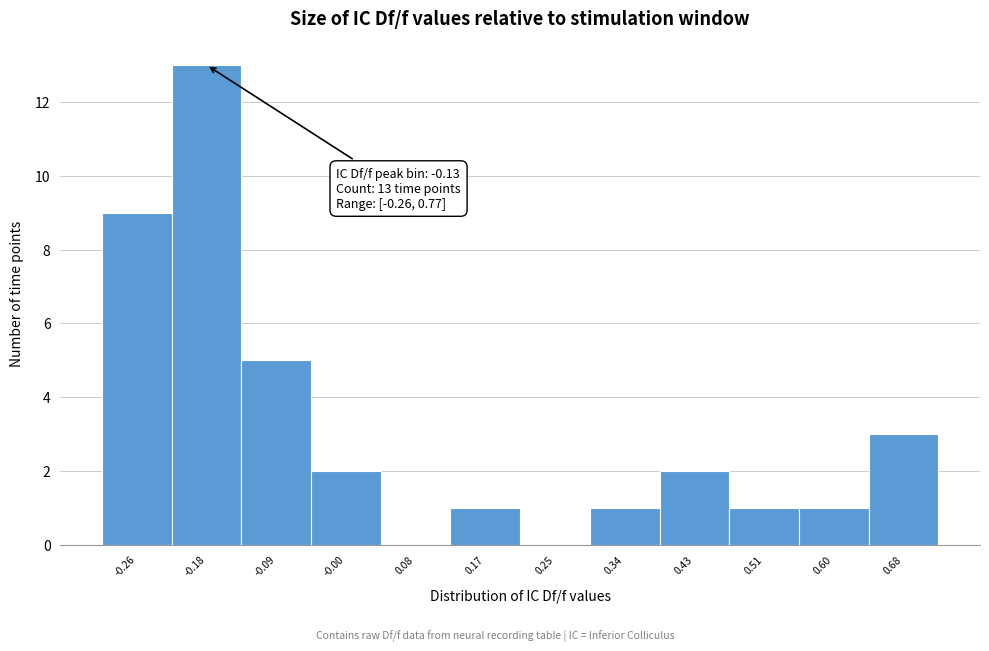

Reading right to left, extract all data points from this chart.

0.68=3	0.60=1	0.51=1	0.43=2	0.34=1	0.25=0	0.17=1	0.08=0	-0.00=2	-0.09=5	-0.18=13	-0.26=9